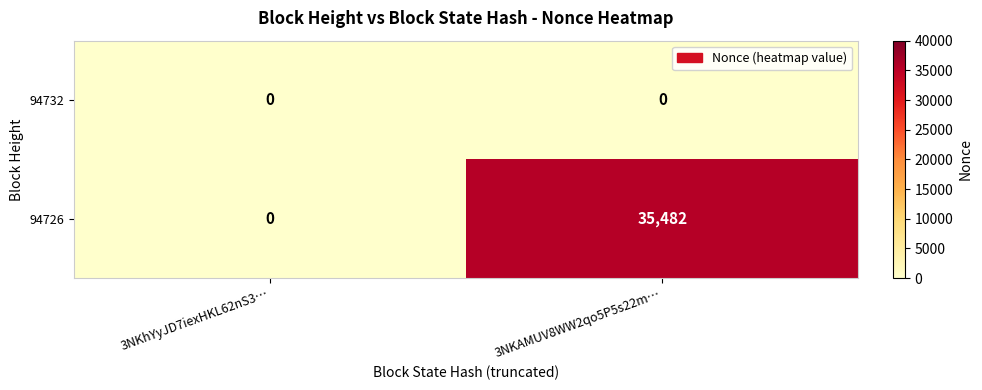

Is it true that 94732 equals 0 at 3NKAMUV8WW2qo5P5s22m…?

True